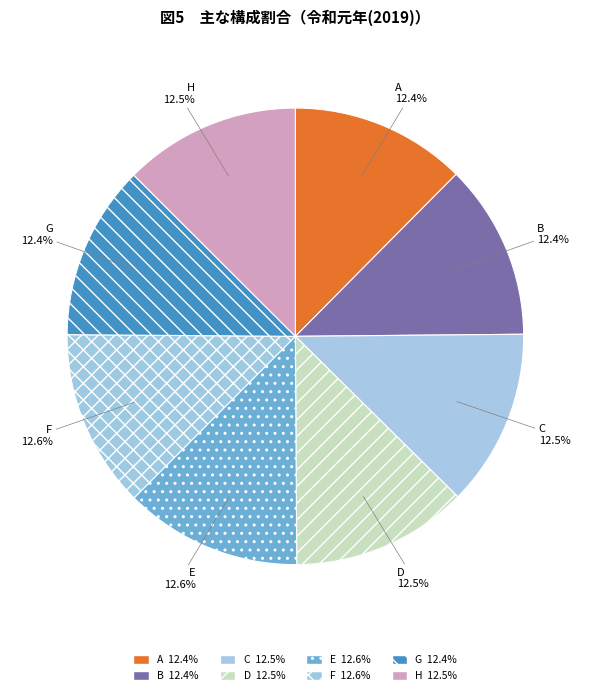

How many slices are in this pie chart?

8